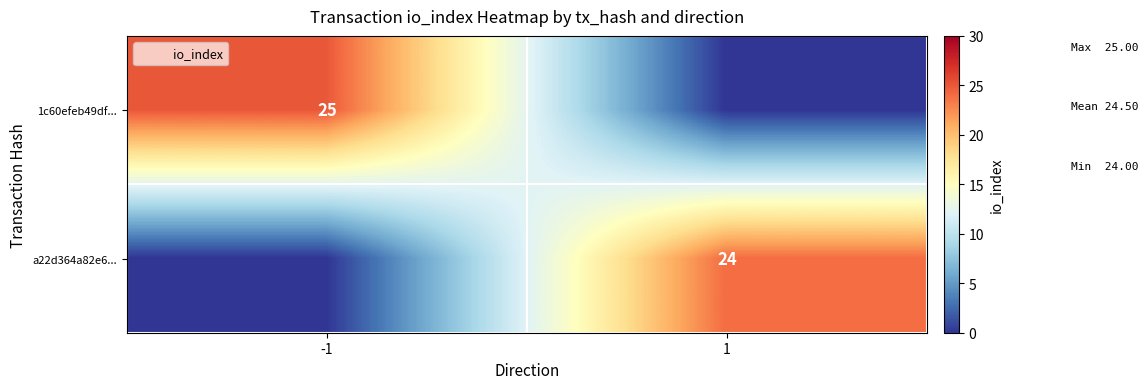

At which category is the sum across all series the highest?

-1